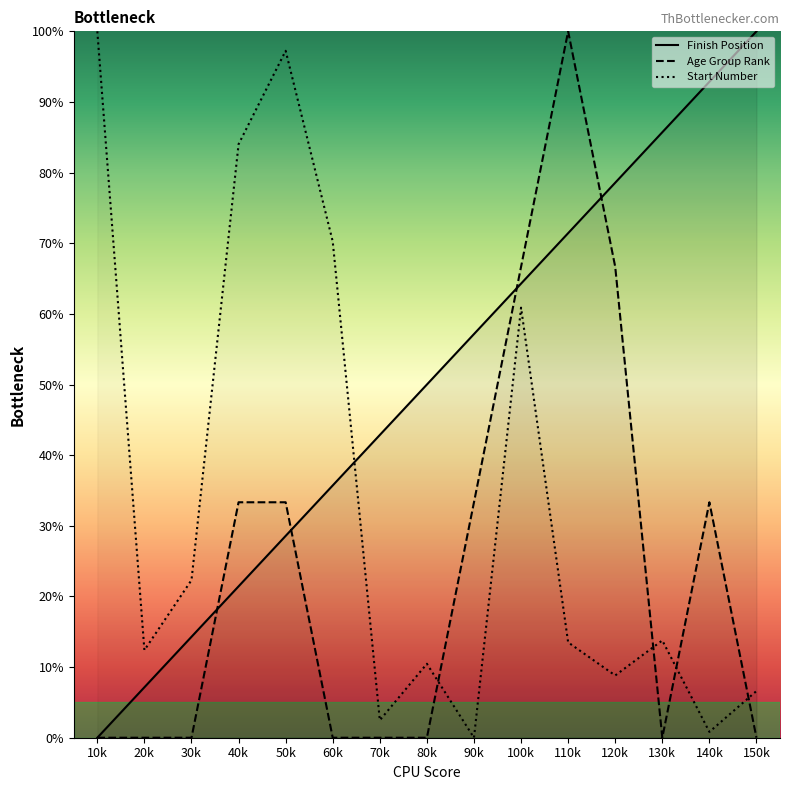

What is the difference between the highest and lowest values at 20k?

12.4